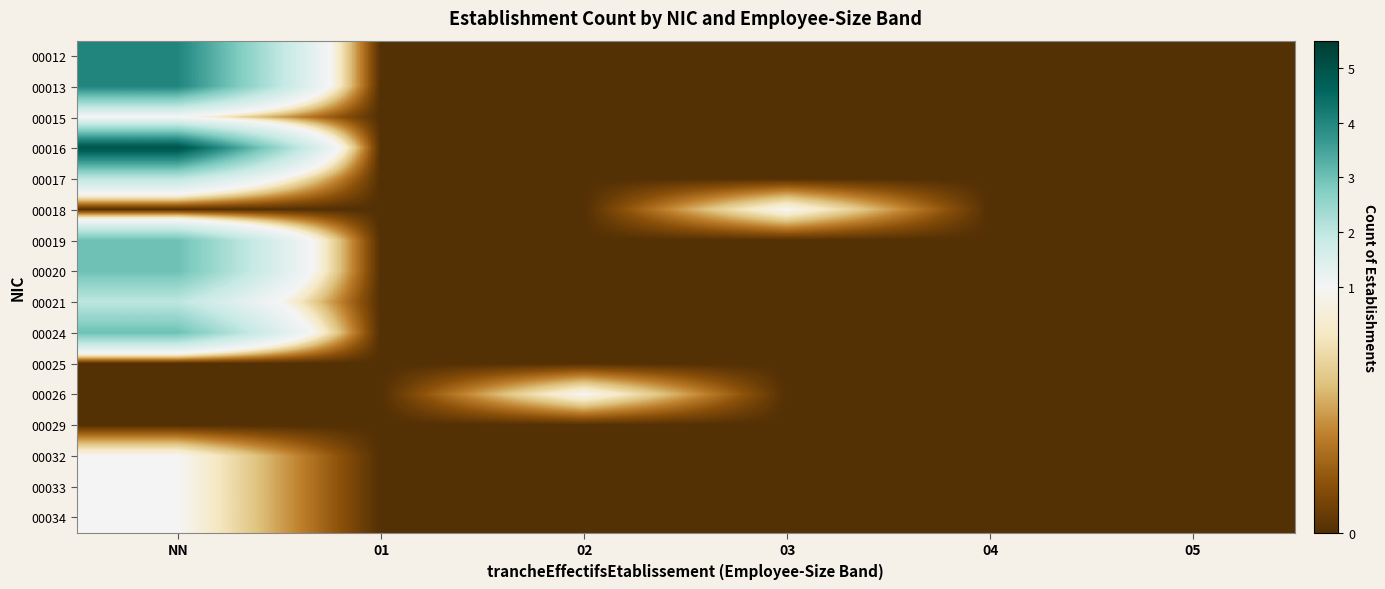

What is the spread (max minus min) of values at 02?

1